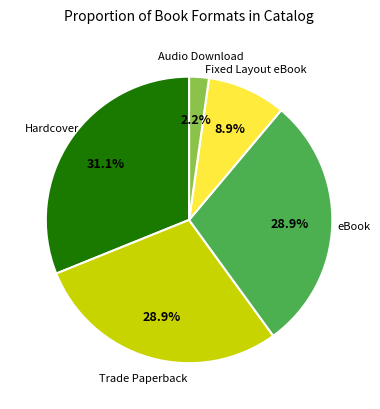

Does any single category account for the majority?

No